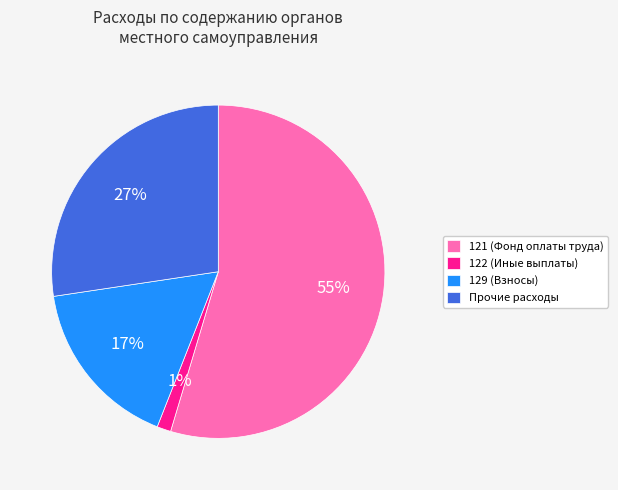

What is the smallest slice in the pie chart?

122 (Иные выплаты)